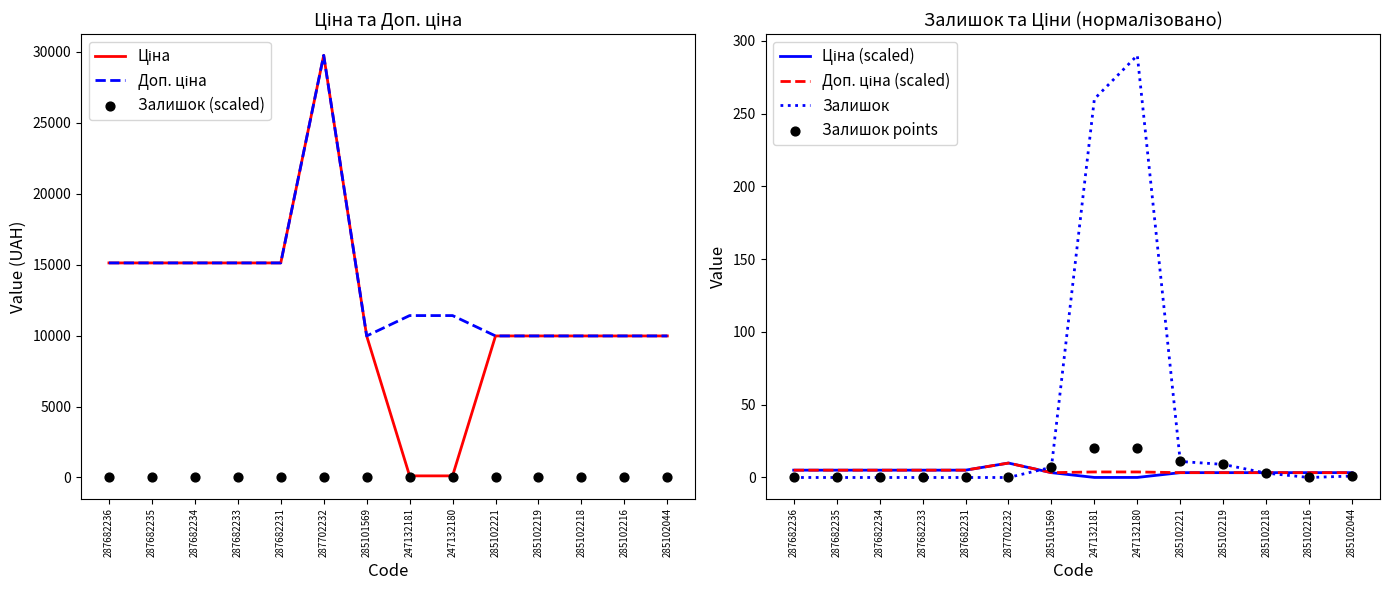

Is the value of Залишок at 285102218 greater than the value of Доп. ціна at 285102219?

No